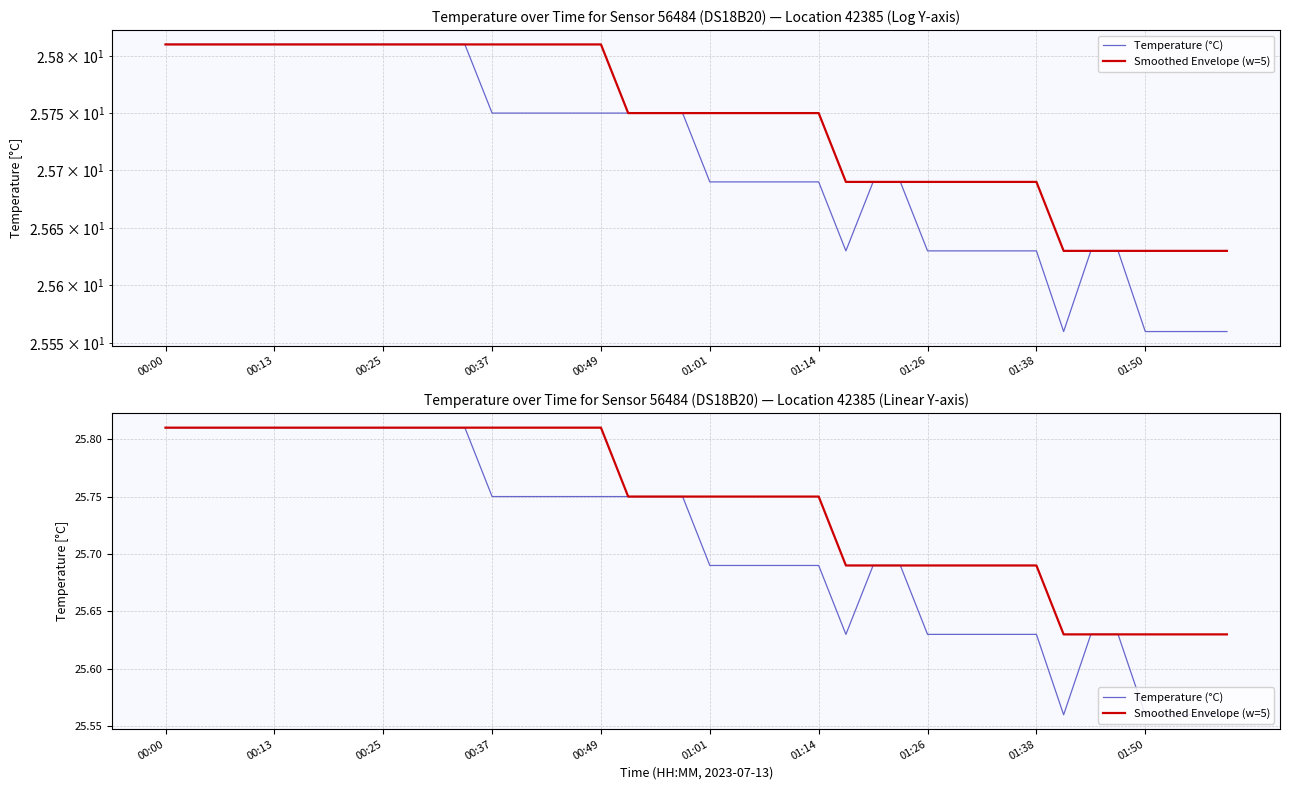

At which label does Temperature (°C) reach its peak?

00:00